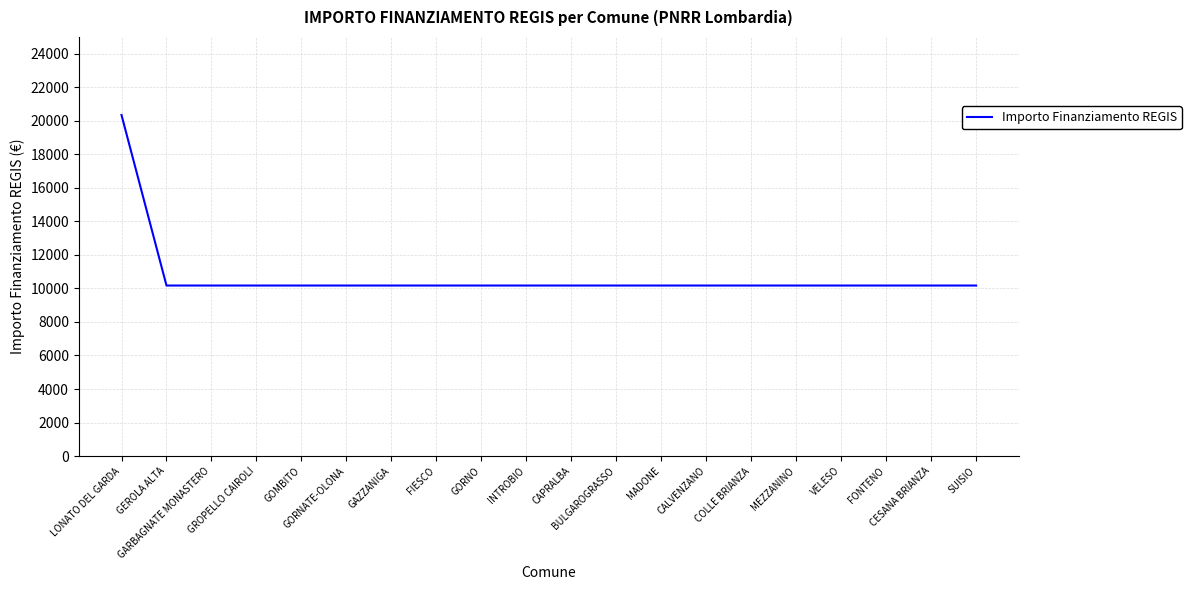

Reading left to right, list all the values displayed in this chart.

LONATO DEL GARDA=20344	GEROLA ALTA=10172	GARBAGNATE MONASTERO=10172	GROPELLO CAIROLI=10172	GOMBITO=10172	GORNATE-OLONA=10172	GAZZANIGA=10172	FIESCO=10172	GORNO=10172	INTROBIO=10172	CAPRALBA=10172	BULGAROGRASSO=10172	MADONE=10172	CALVENZANO=10172	COLLE BRIANZA=10172	MEZZANINO=10172	VELESO=10172	FONTENO=10172	CESANA BRIANZA=10172	SUISIO=10172